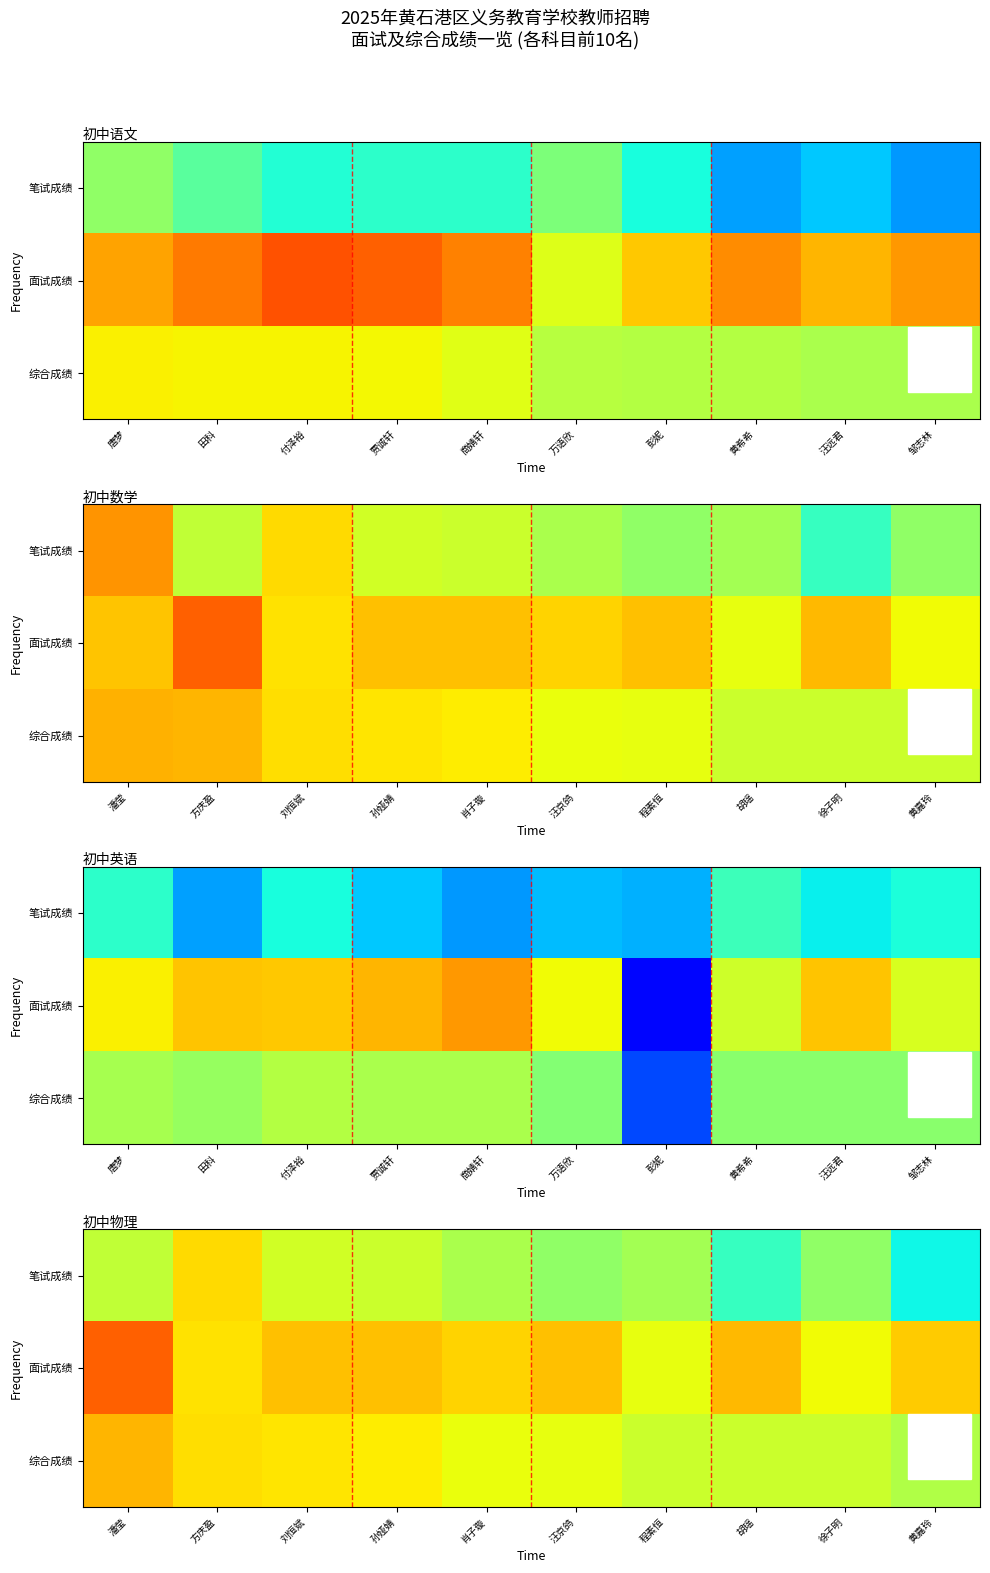

What is the minimum value shown in the chart?

75.0